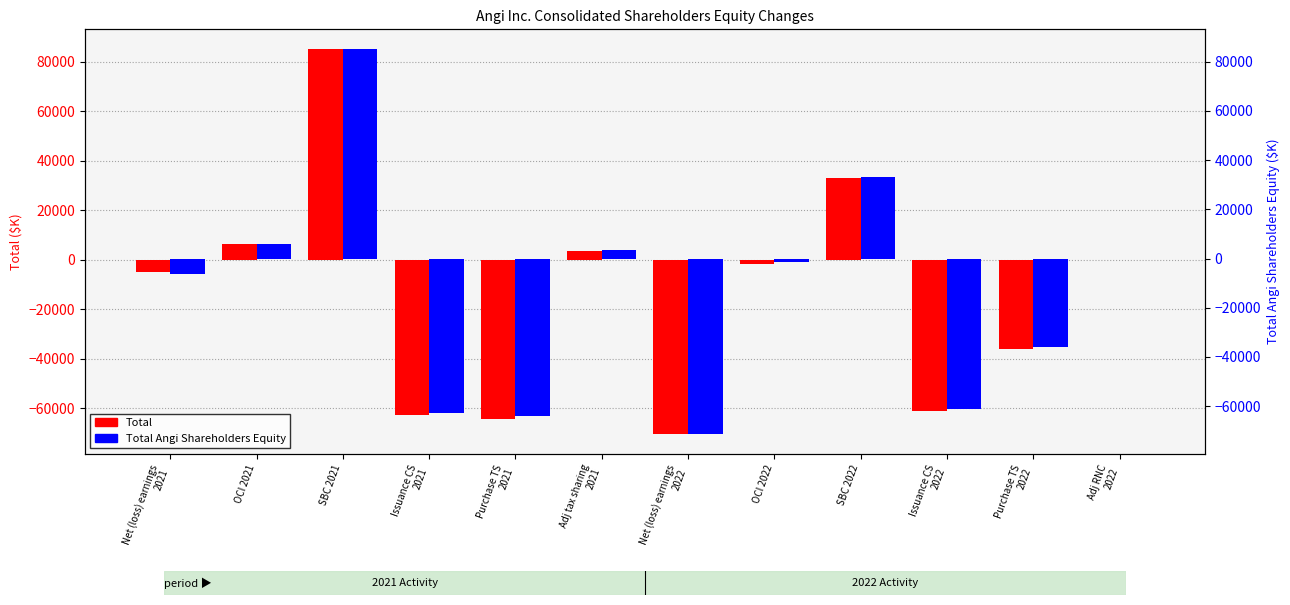

How many series are shown in this chart?

2